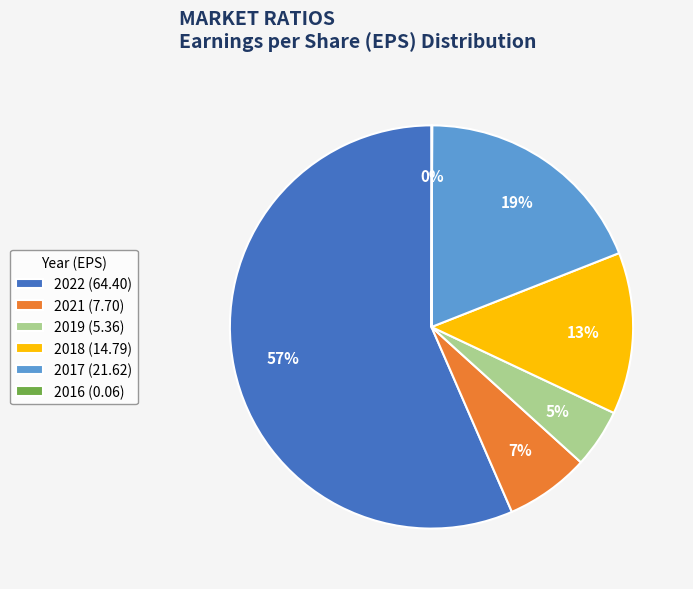

What is the ratio of the value at 2019 to the value at 2022?

0.1